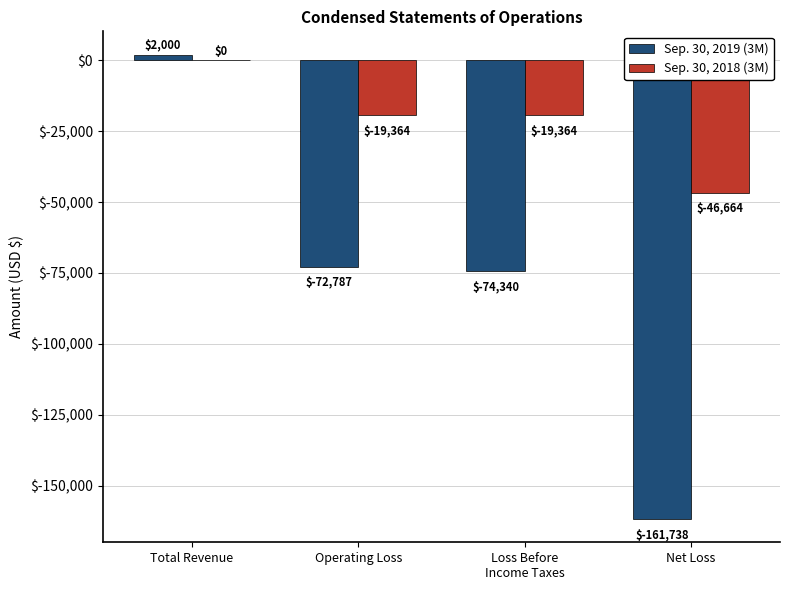

Reading left to right, what are all the values shown in this chart?

Sep. 30, 2019 (3M): Total Revenue=2000	Operating Loss=-72787	Loss Before
Income Taxes=-74340	Net Loss=-161738
Sep. 30, 2018 (3M): Total Revenue=0	Operating Loss=-19364	Loss Before
Income Taxes=-19364	Net Loss=-46664